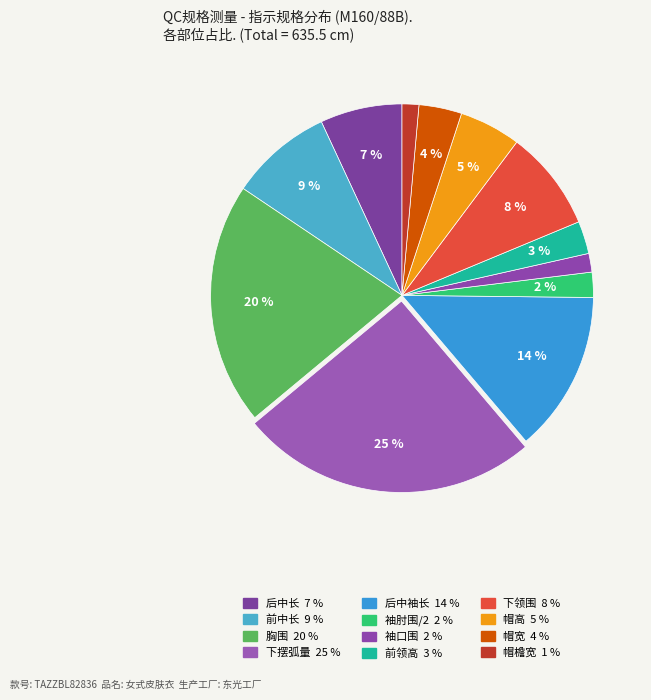

What percentage is the 帽檐宽 slice, to the nearest percent?

1%